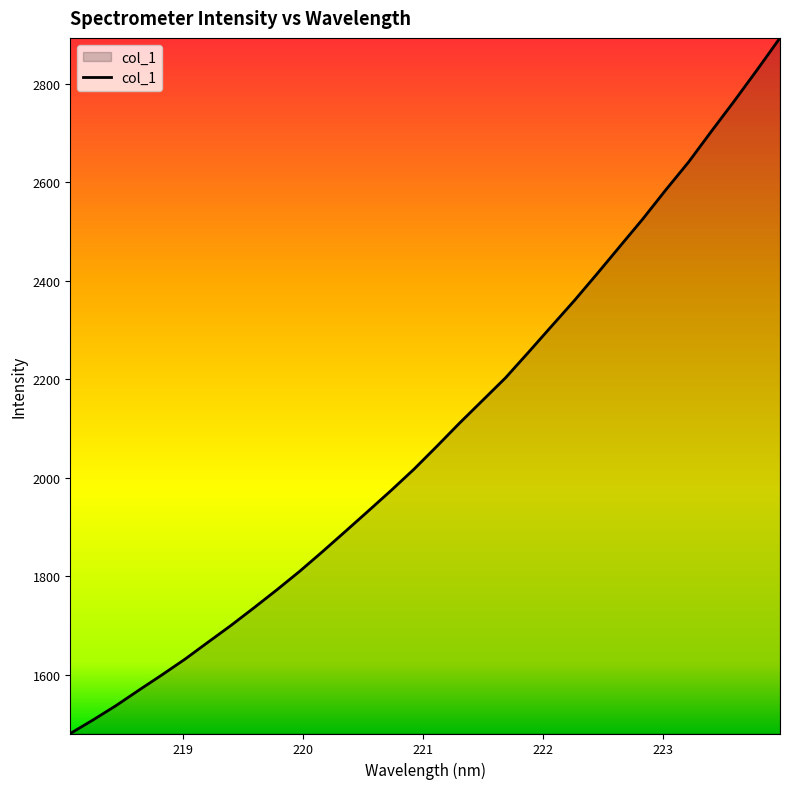

What is the minimum value shown in the chart?

1480.5